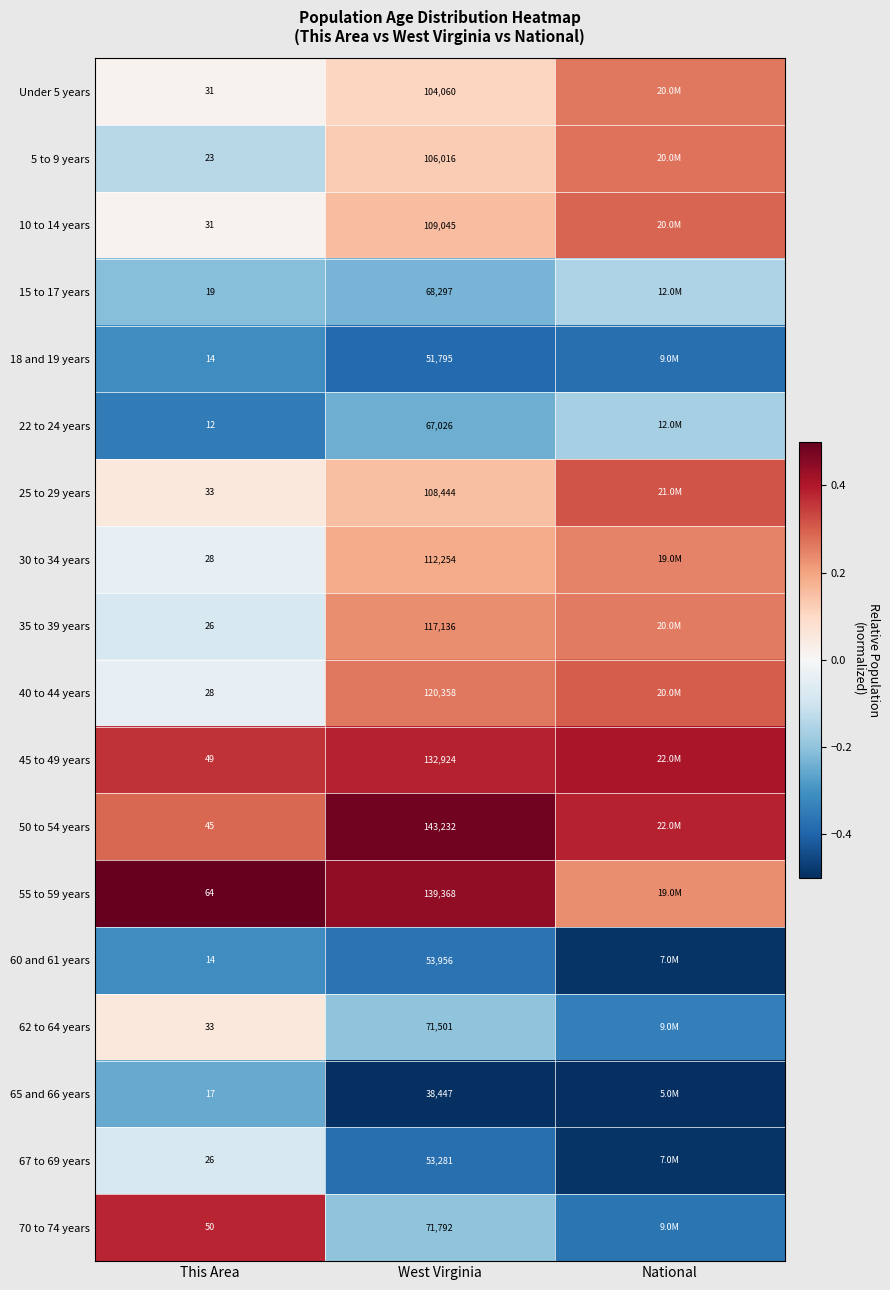

Is the value of 70 to 74 years at This Area greater than the value of 22 to 24 years at National?

Yes